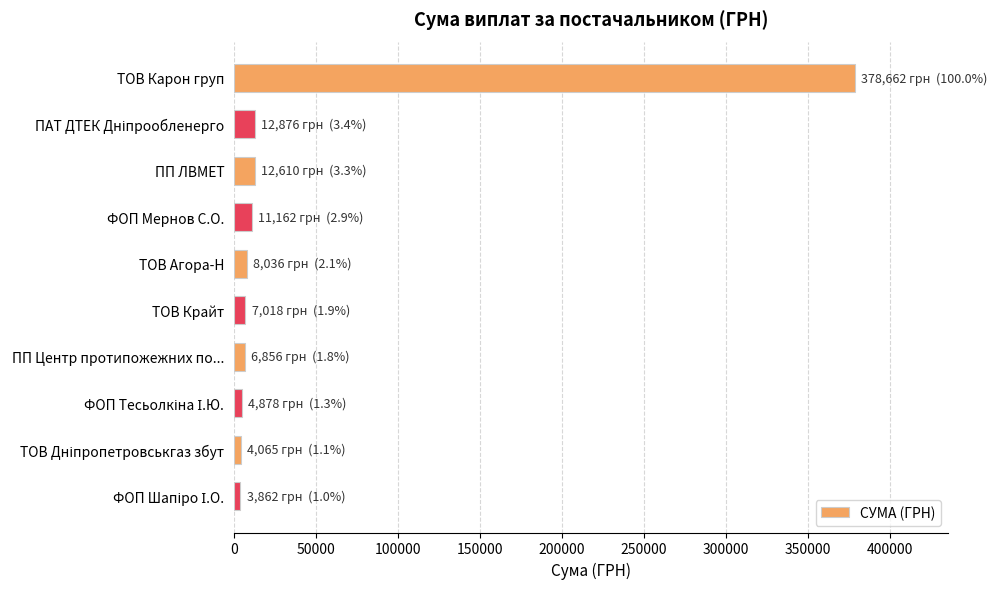

What is the average value?

45002.5